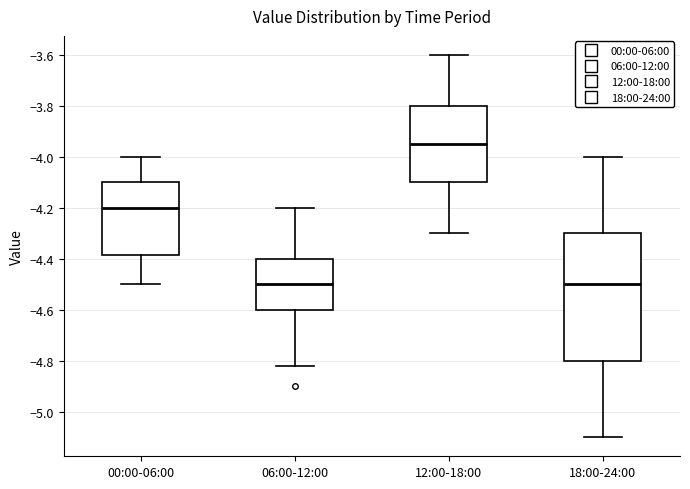

Which box's median line is the highest?

12:00-18:00